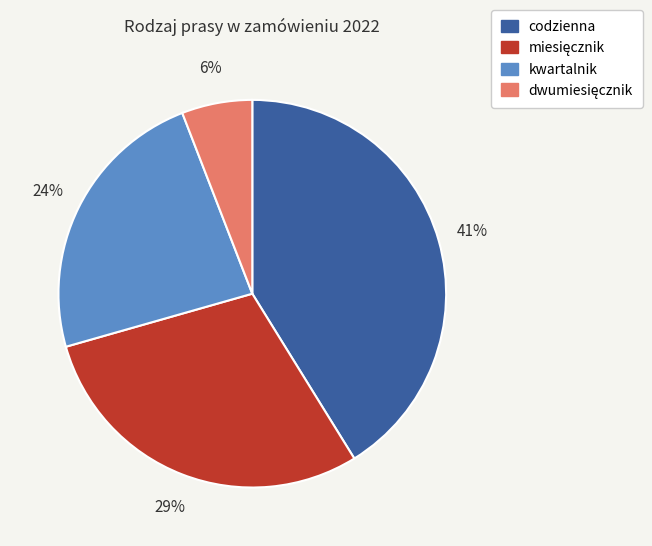

Is there a majority slice in this chart?

No